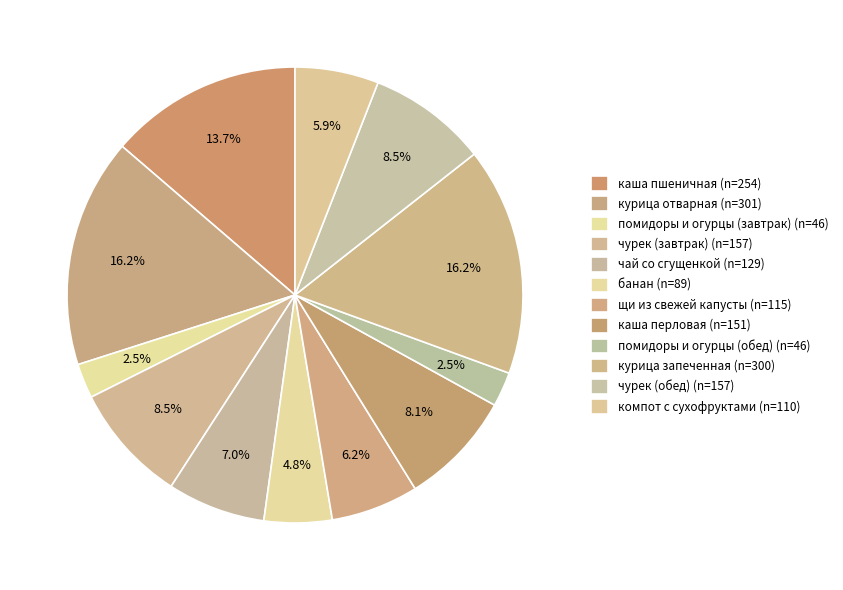

What is the total percentage of курица отварная and чурек (обед)?

24.7%